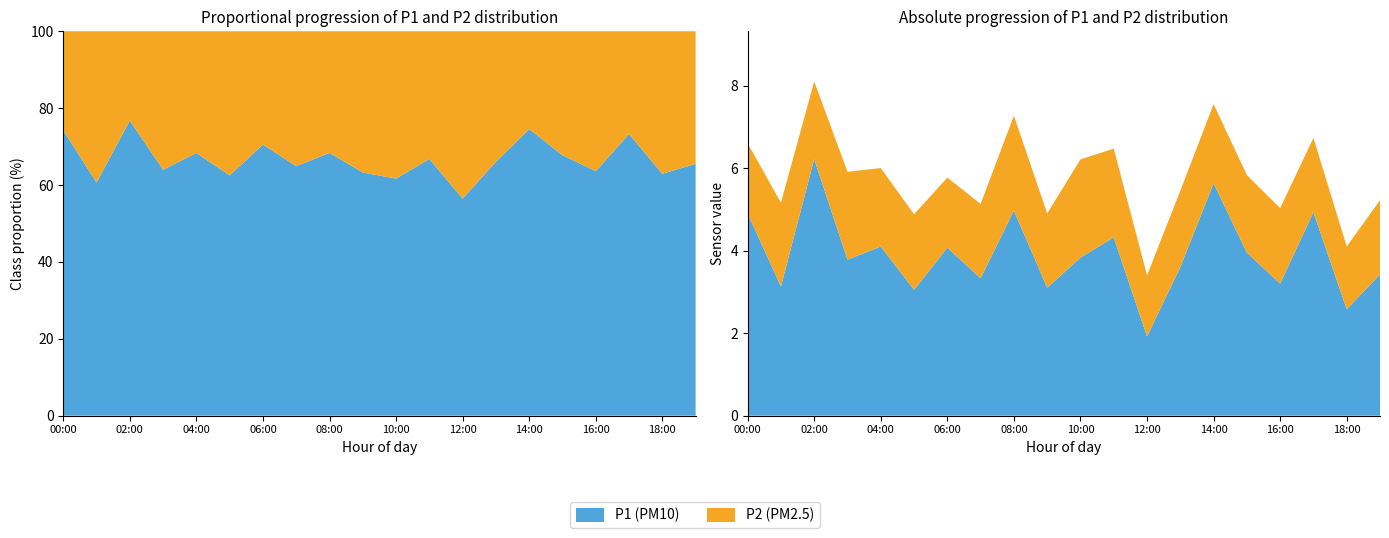

Reading left to right, transcribe all the data shown in this chart.

P1: 4.9	3.1	6.2	3.8	4.1	3.0	4.1	3.3	5.0	3.1	3.8	4.3	1.9	3.6	5.6	4.0	3.2	4.9	2.6	3.4
P2: 1.7	2.0	1.9	2.1	1.9	1.8	1.7	1.8	2.3	1.8	2.4	2.1	1.5	1.9	1.9	1.9	1.8	1.8	1.5	1.8